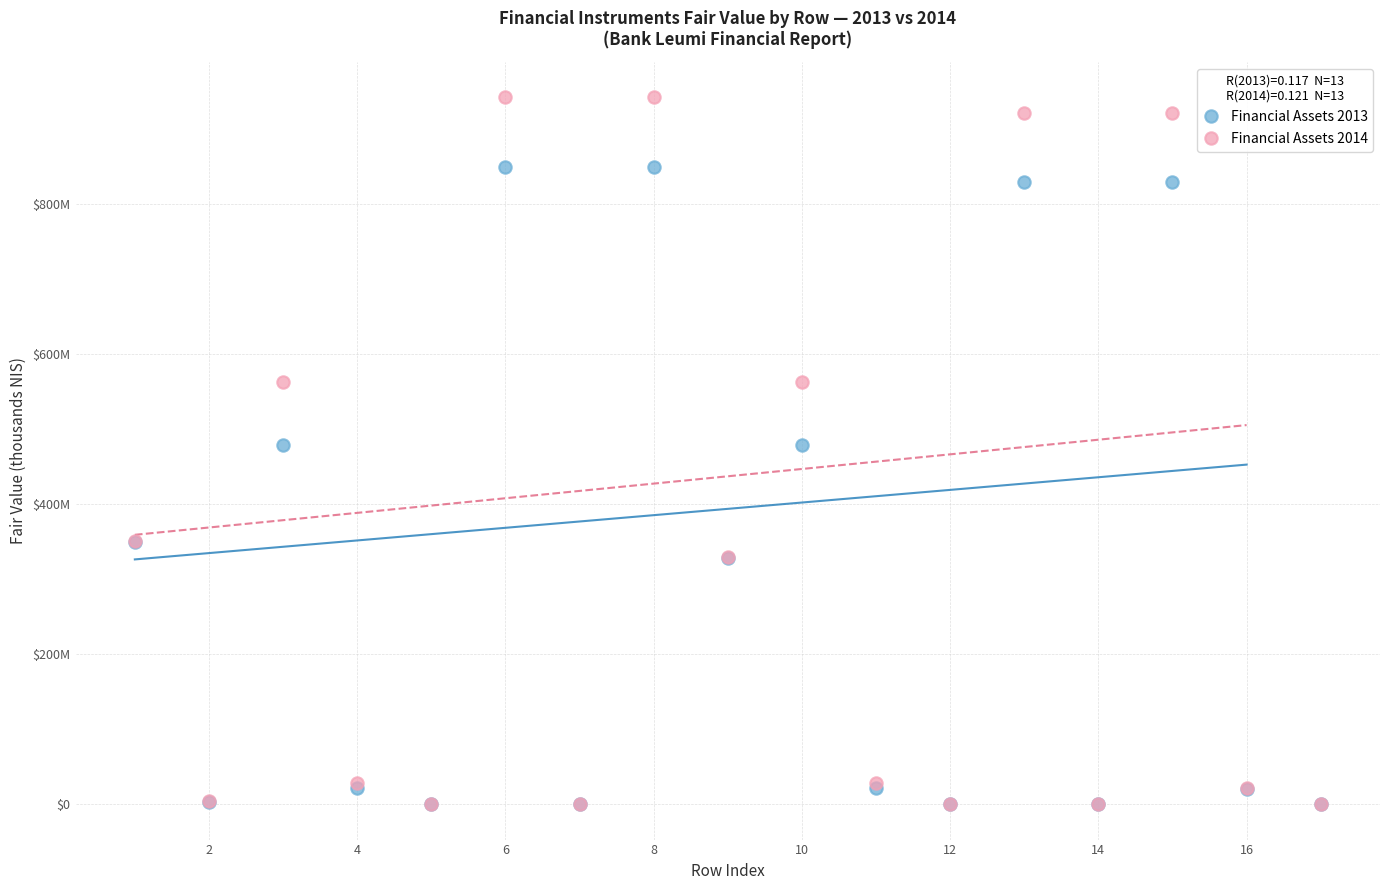

Which series has the widest spread of Y values?

Financial Assets 2014